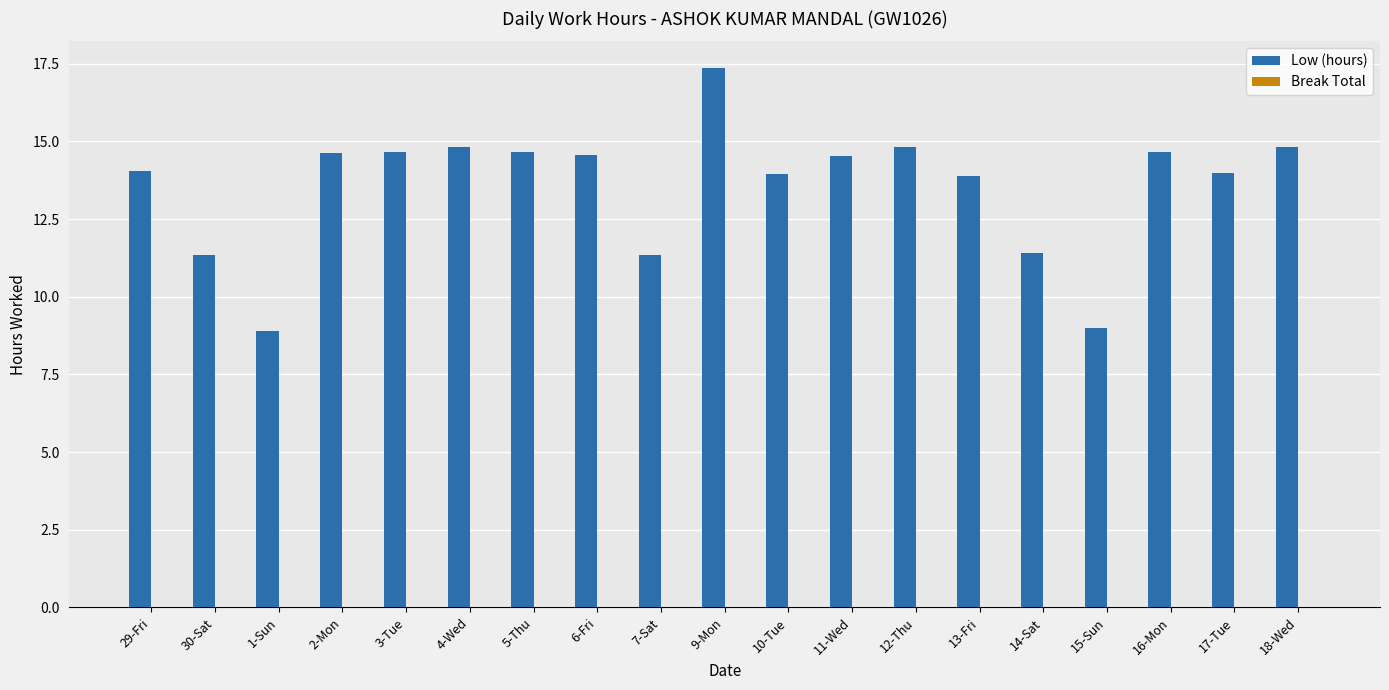

Approximately how many times larger is the value at 7-Sat compared to 30-Sat?

1.0